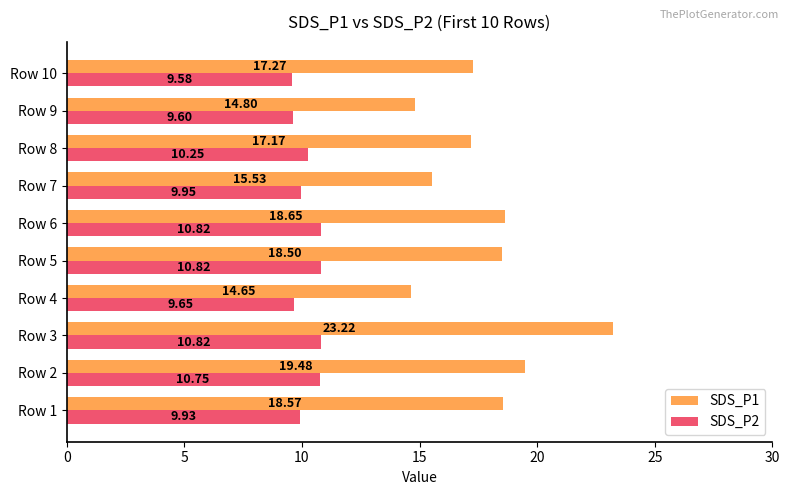

At which category is the sum across all series the highest?

Row 3